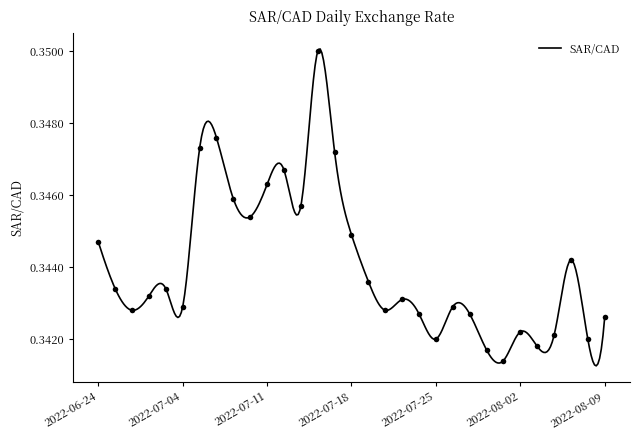

What position from the left is 2022-07-25?

21